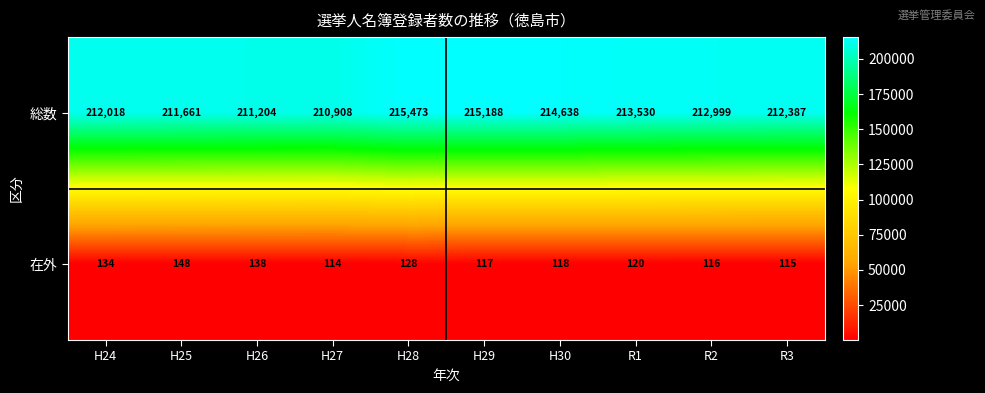

What is the difference between the highest and lowest values at H24?

211884